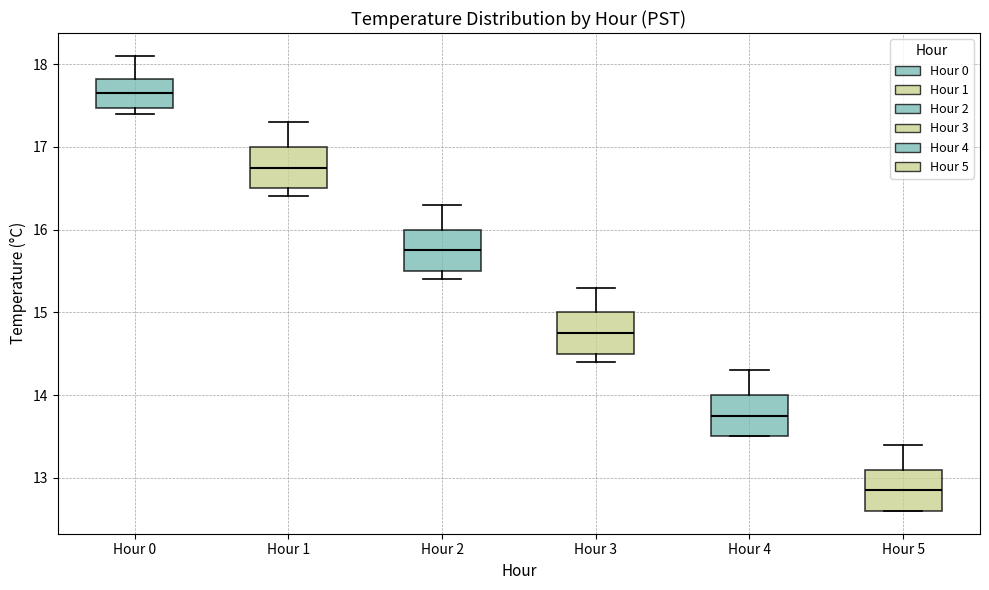

Reading left to right, read every box against the y-axis: the position of its median line, the range the box covers, and the ends of its whiskers. The values are not printed on the chart, so give them approximately, as read against the axis.

Hour 0: median 17.7, box 17.5 to 17.8, whiskers 17.4 to 18.1
Hour 1: median 16.8, box 16.5 to 17.0, whiskers 16.4 to 17.3
Hour 2: median 15.8, box 15.5 to 16.0, whiskers 15.4 to 16.3
Hour 3: median 14.8, box 14.5 to 15.0, whiskers 14.4 to 15.3
Hour 4: median 13.8, box 13.5 to 14.0, whiskers 13.5 to 14.3
Hour 5: median 12.9, box 12.6 to 13.1, whiskers 12.6 to 13.4